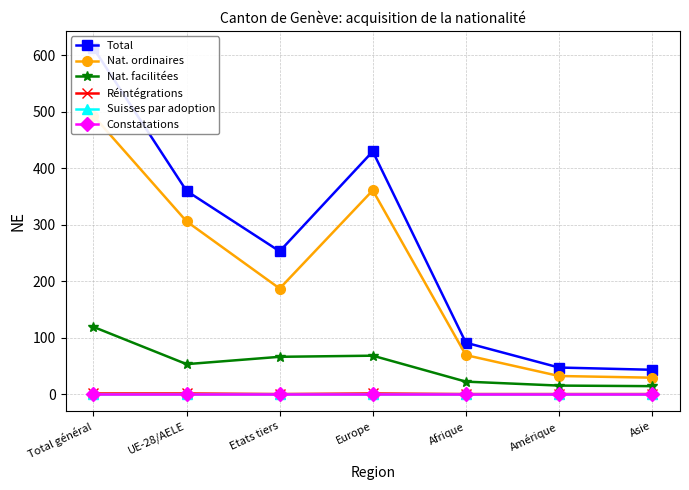

Does the chart display data point markers on the line(s)?

Yes